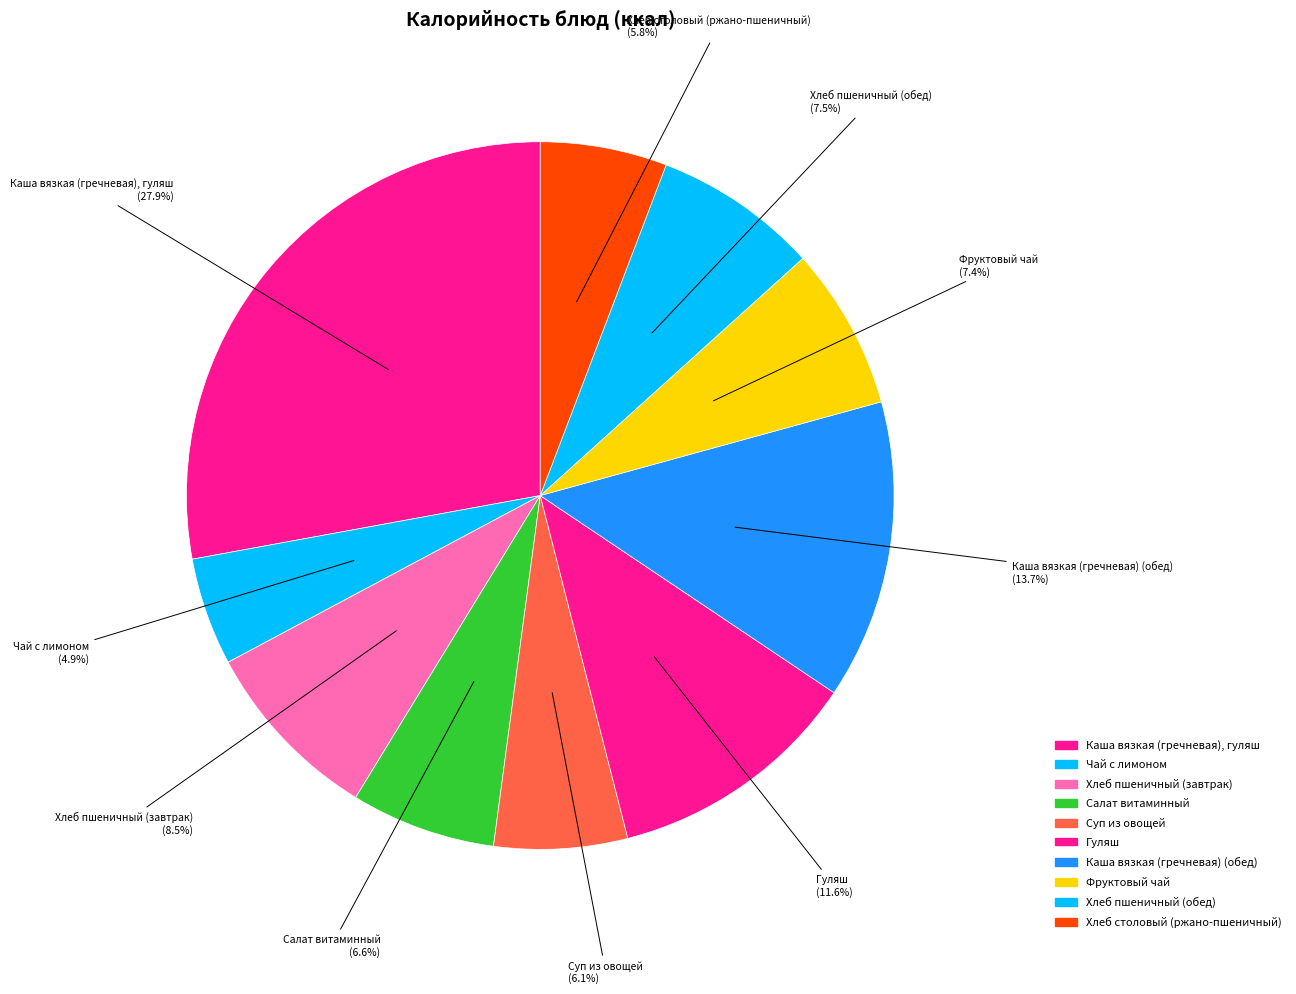

Which category has the biggest portion of the pie?

Каша вязкая (гречневая), гуляш